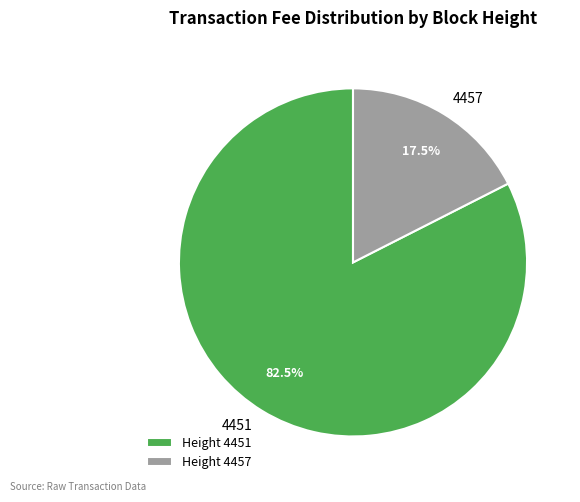

Is 4457 the majority of the pie?

No